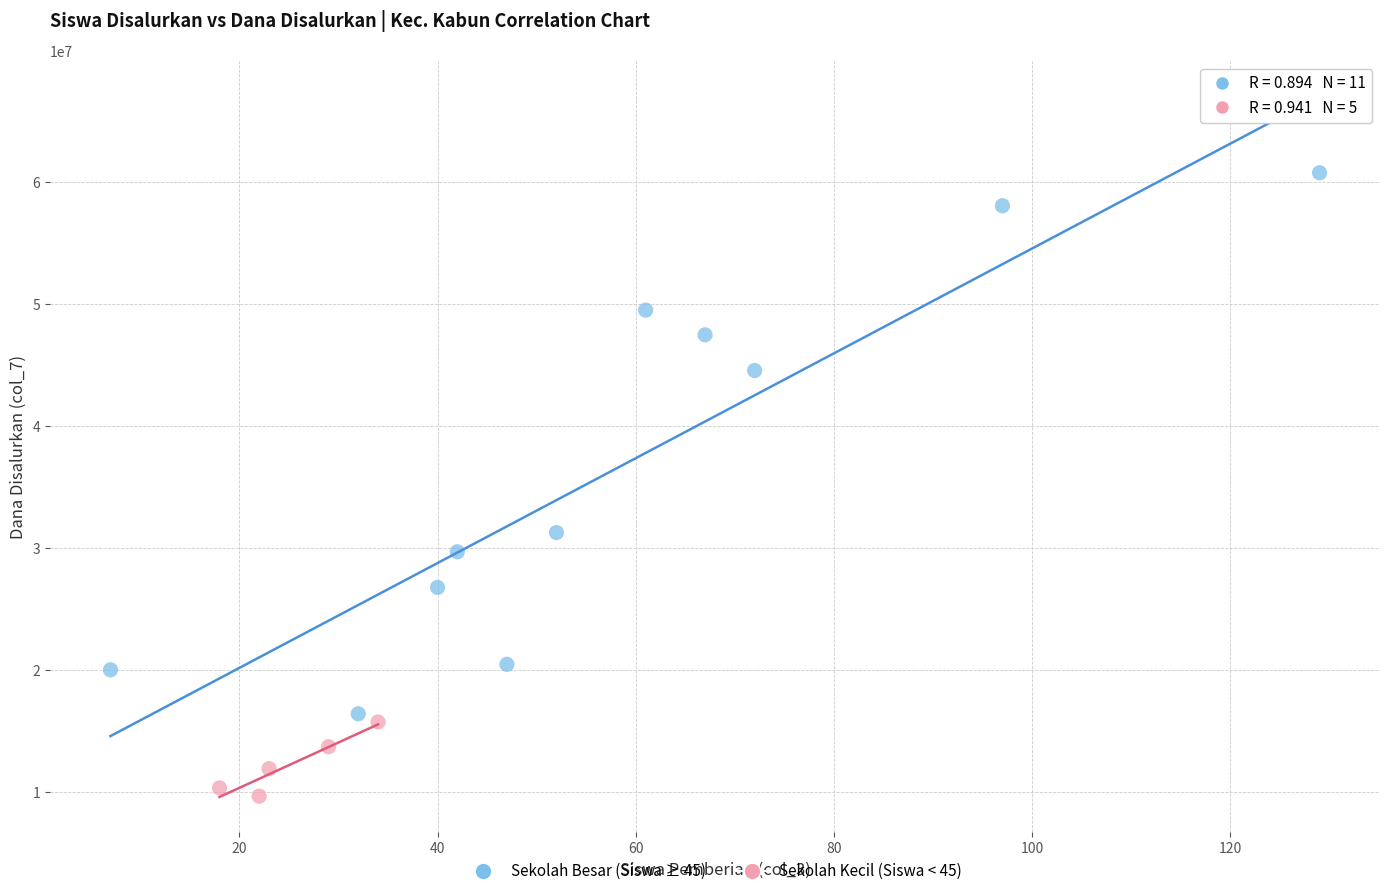

Which series has the widest spread of Y values?

Sekolah Besar (Siswa ≥ 45)